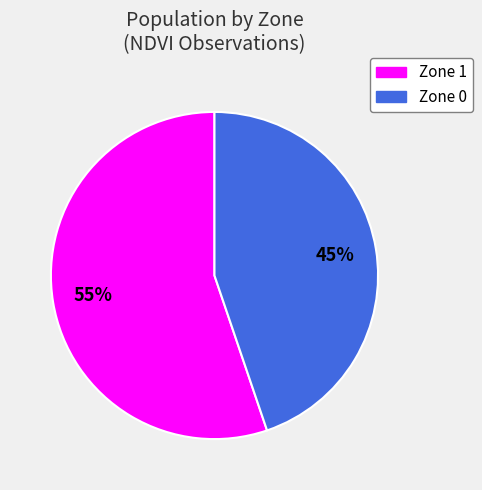

What is the largest slice in the pie chart?

Zone 1